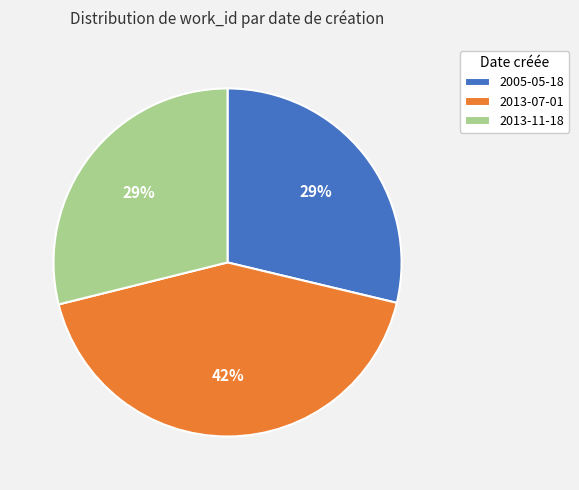

Combined, do 2013-07-01 and 2005-05-18 account for over 50%?

Yes